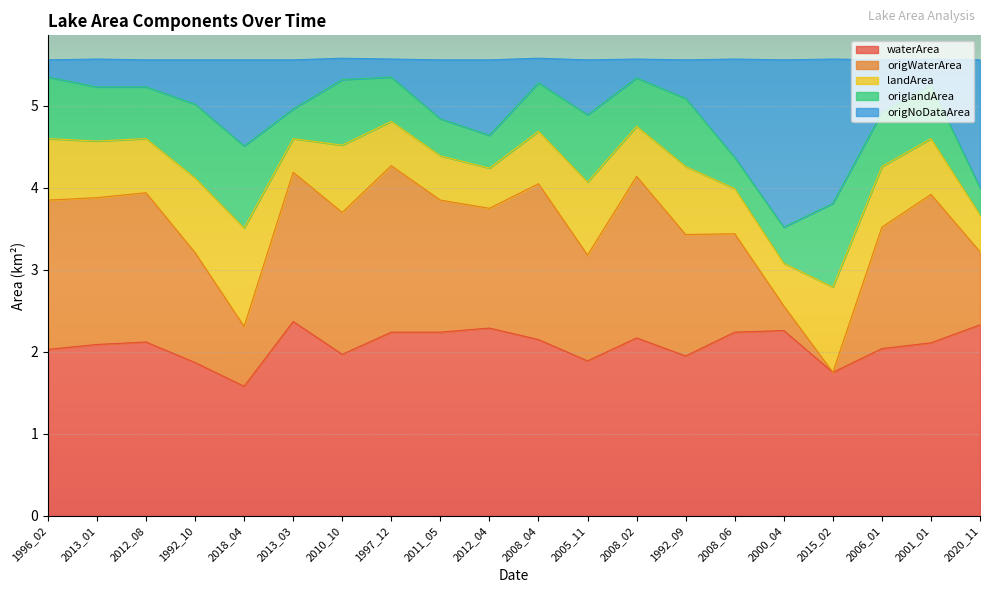

Rank the categories by waterArea value from lowest to highest.

2018_04, 2015_02, 1992_10, 2005_11, 1992_09, 2010_10, 1996_02, 2006_01, 2013_01, 2001_01, 2012_08, 2008_04, 2008_02, 1997_12, 2011_05, 2008_06, 2000_04, 2012_04, 2020_11, 2013_03